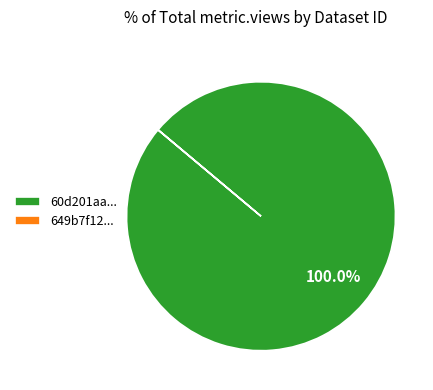

Which category has the biggest portion of the pie?

60d201aa...